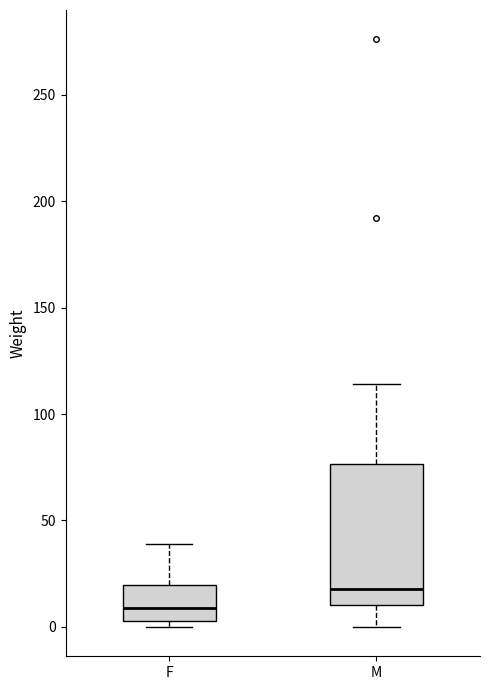

Which box is the tallest, from its lower edge to its upper edge?

M